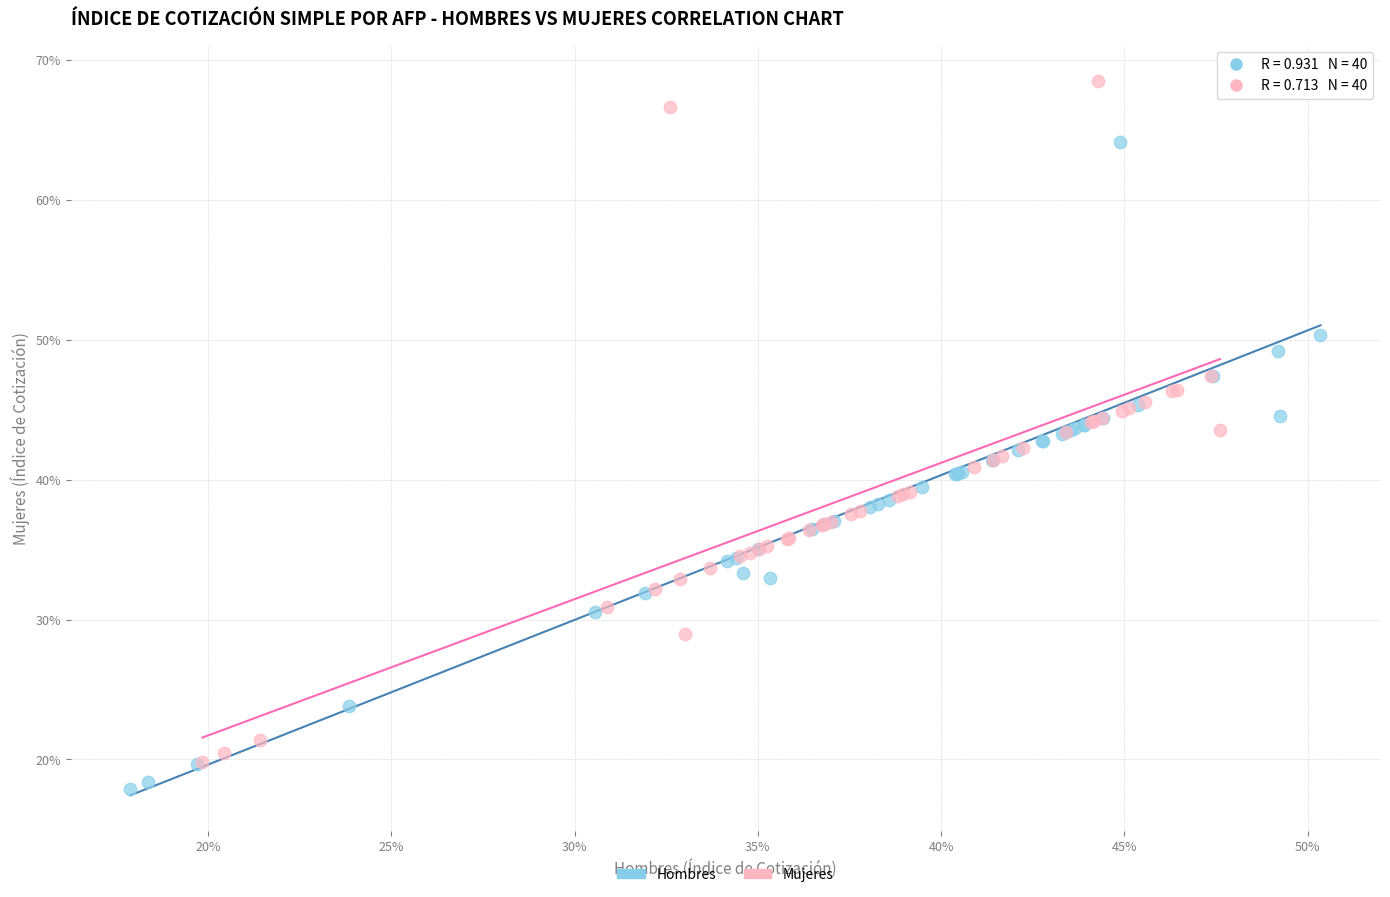

Which series contains the lowest Y value?

Hombres